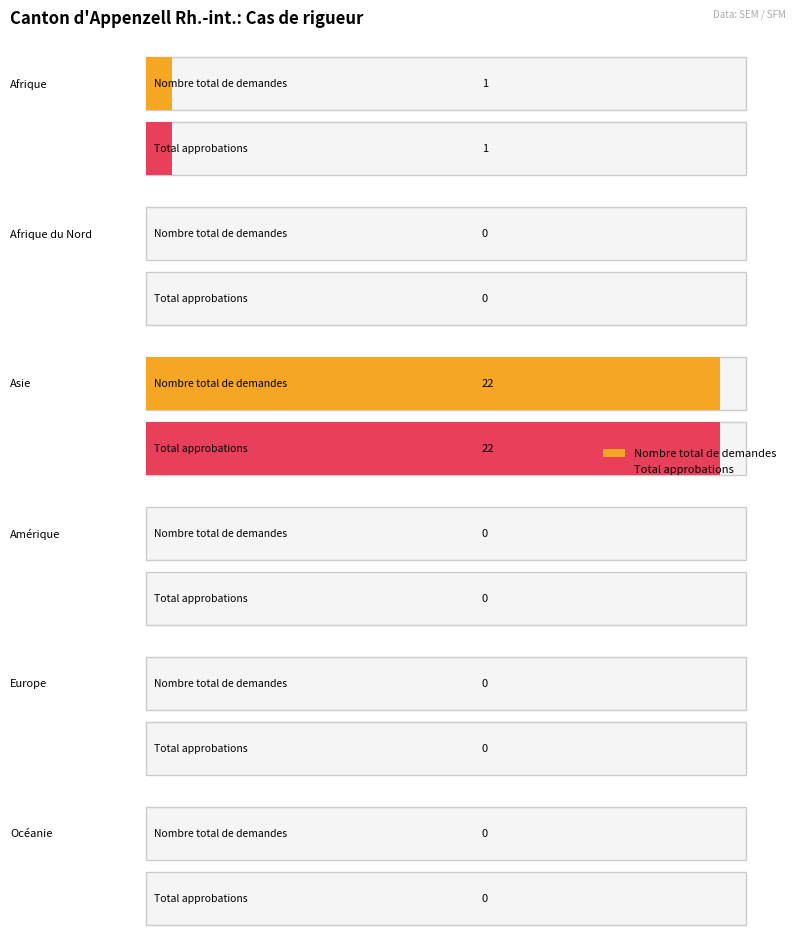

True or false: Nombre total de demandes has a value of 0 at Océanie.

True